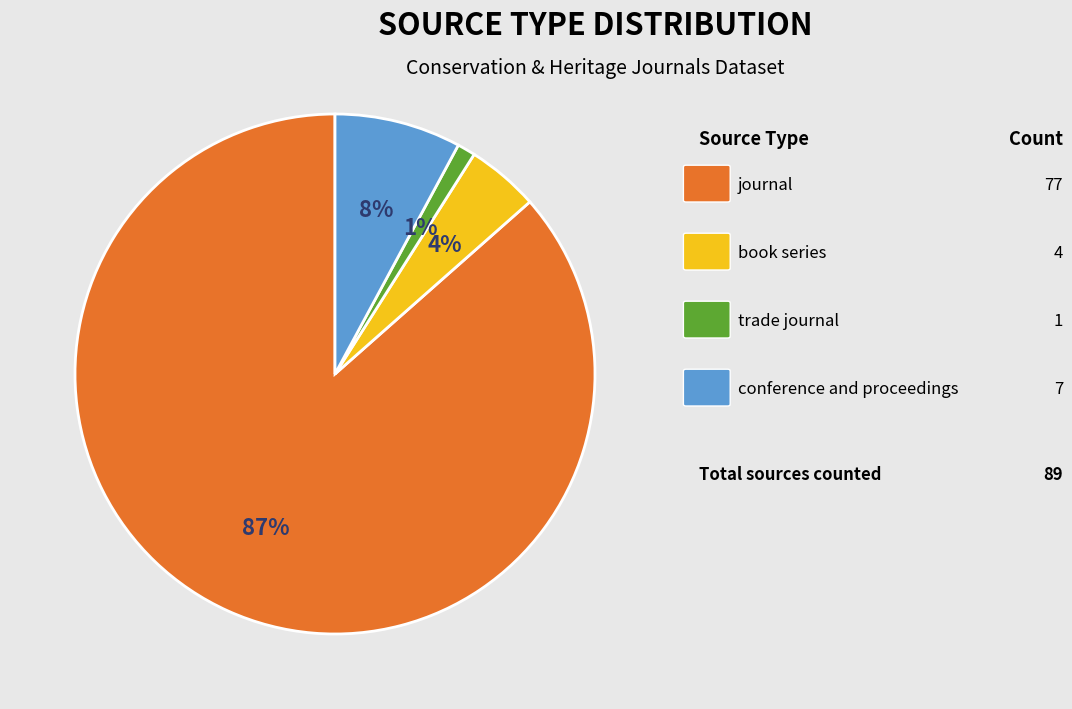

To the nearest percent, what is the average slice percentage?

25%